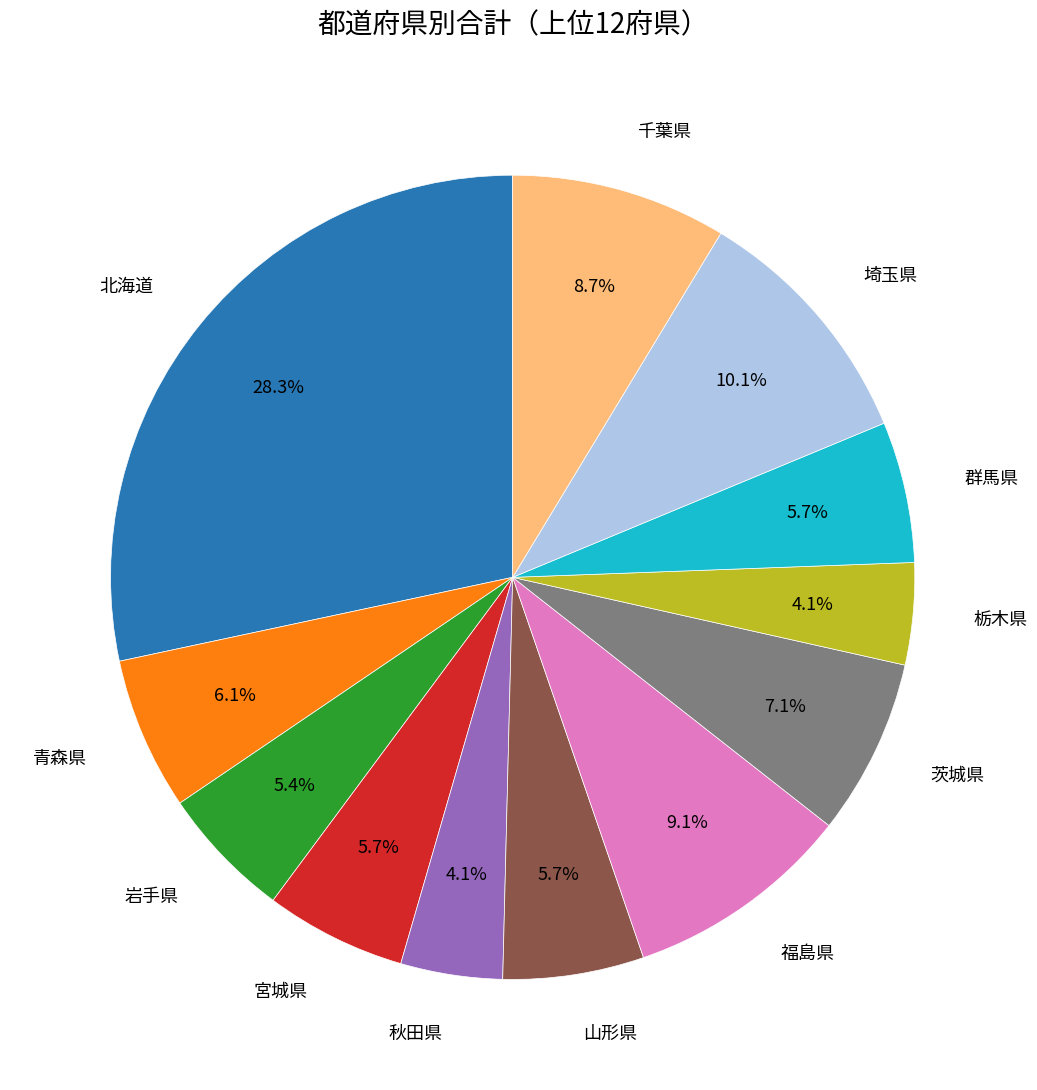

Count the number of slices in the pie.

12